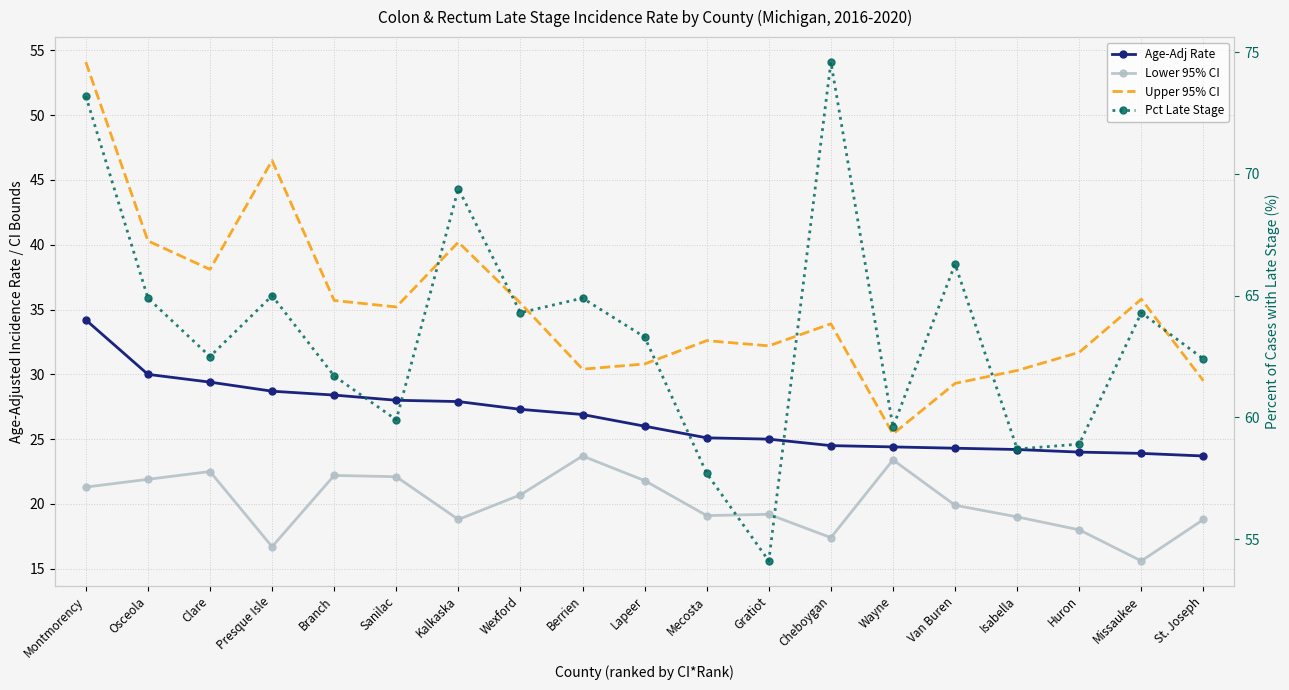

True or false: Upper 95% CI and Age-Adj Rate intersect in this chart.

False